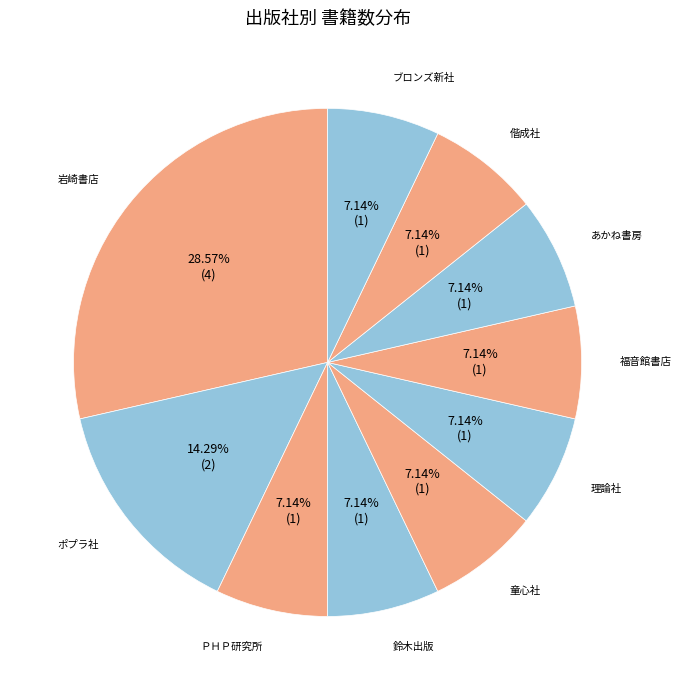

Is it true that 鈴木出版 is 1% of the pie?

False